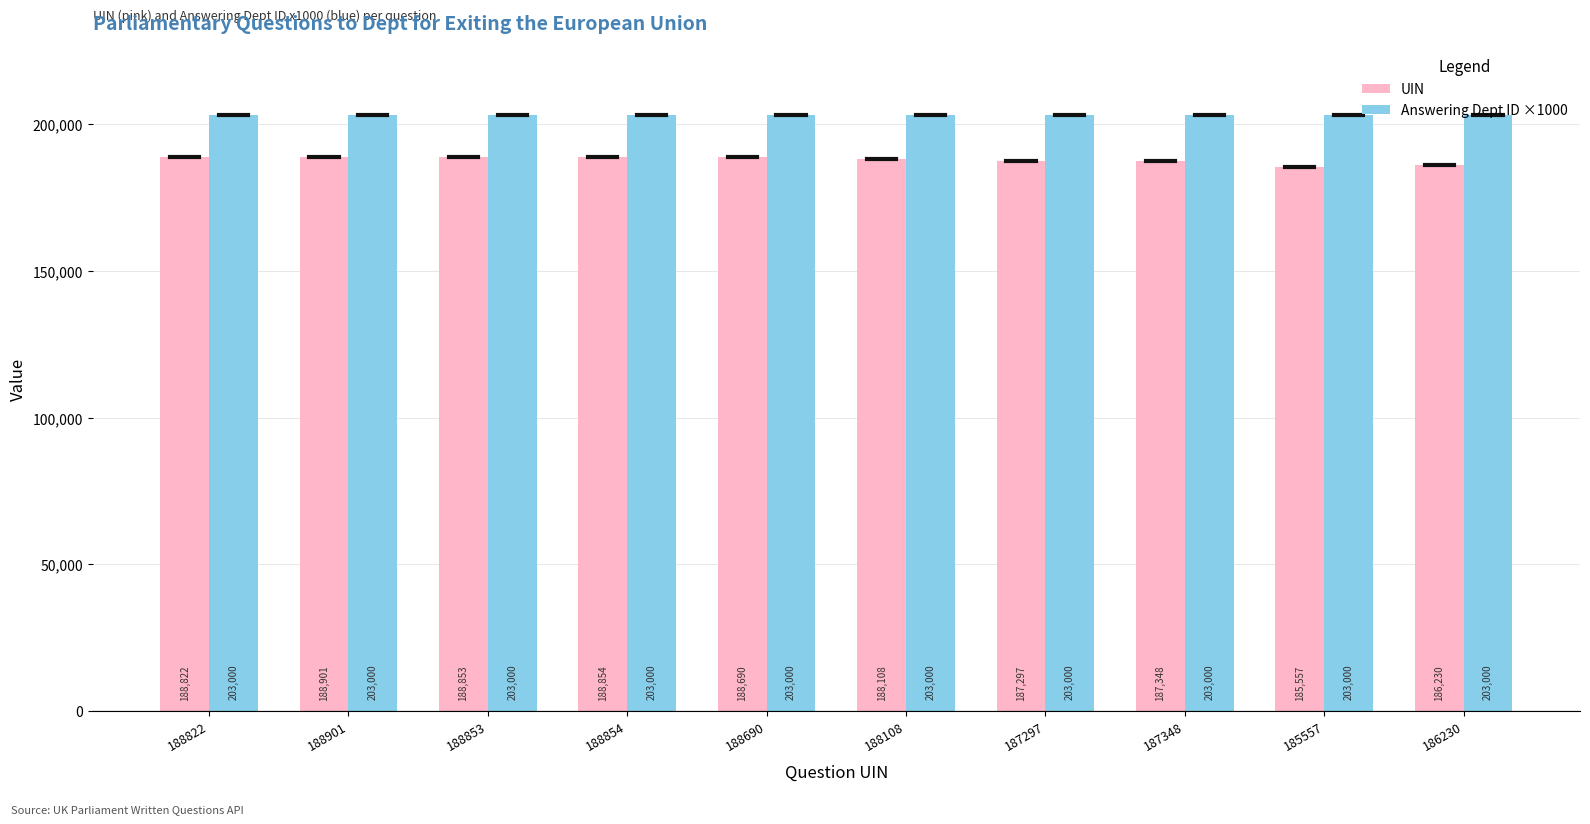

How many bars are there in each group?

2